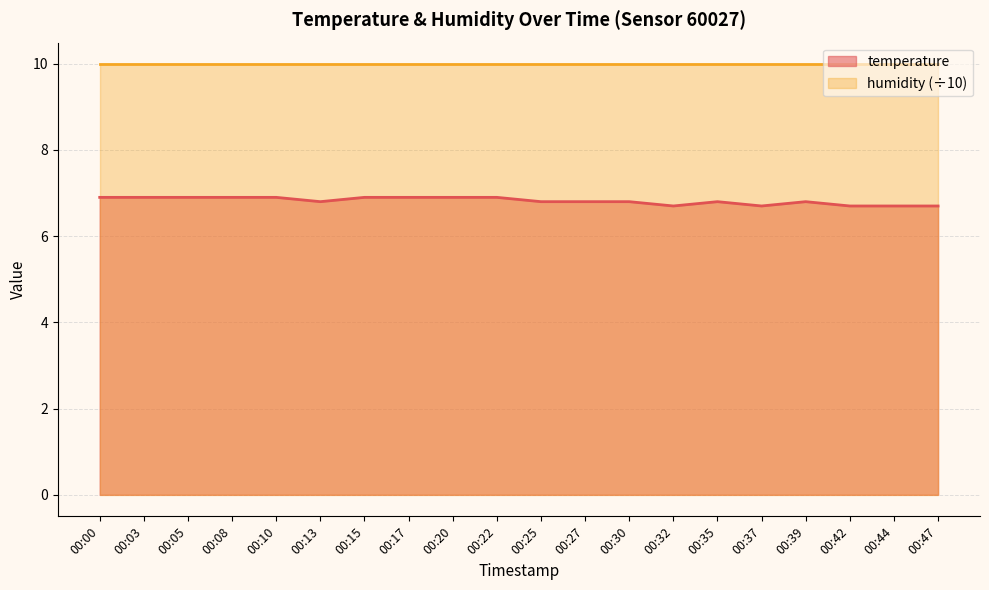

What is the minimum value shown in the chart?

6.7